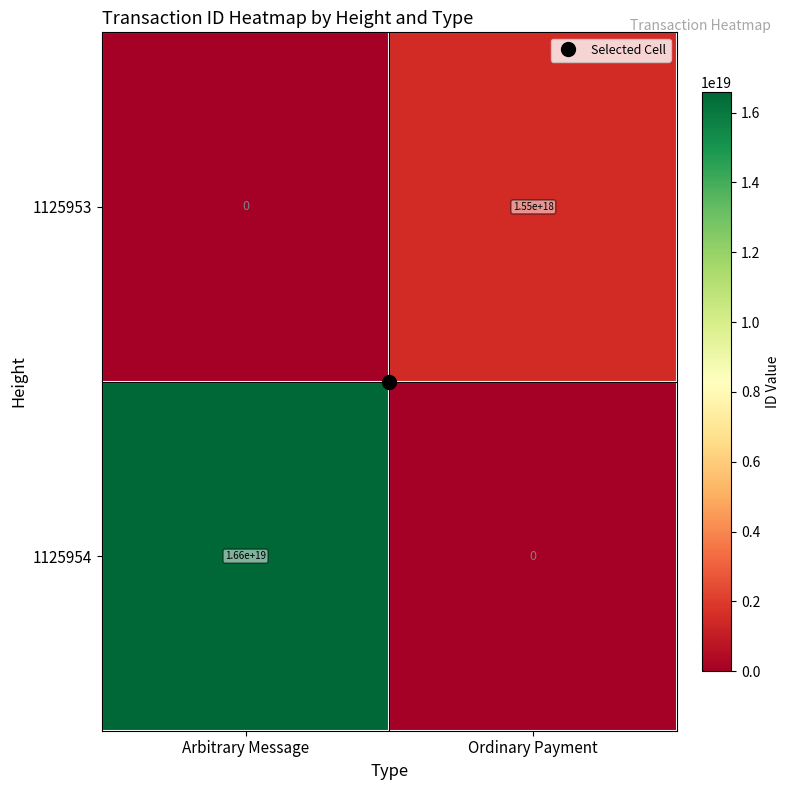

Which category has the highest value in the 1125954 series?

Arbitrary Message